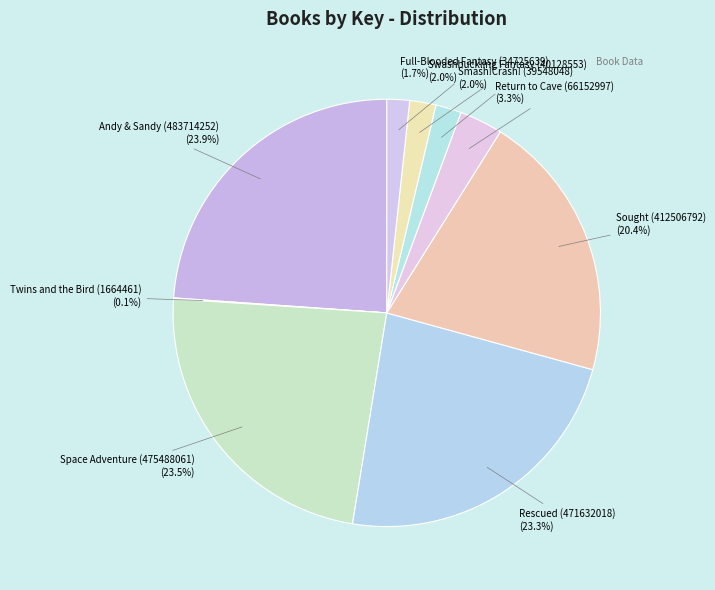

Between Smash!Crash! (39548048) and Return to Cave (66152997), which is larger?

Return to Cave (66152997)